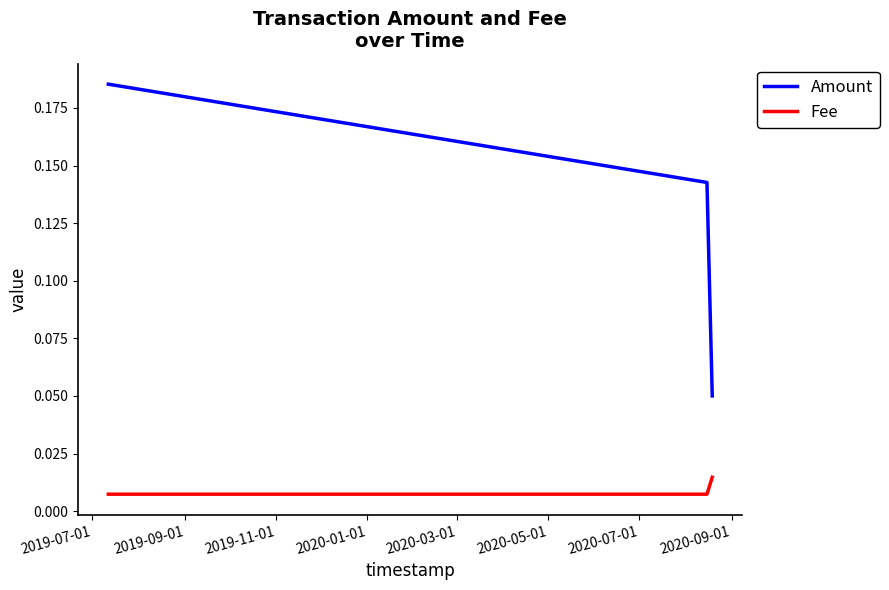

What are all the series names shown in the legend?

Amount, Fee